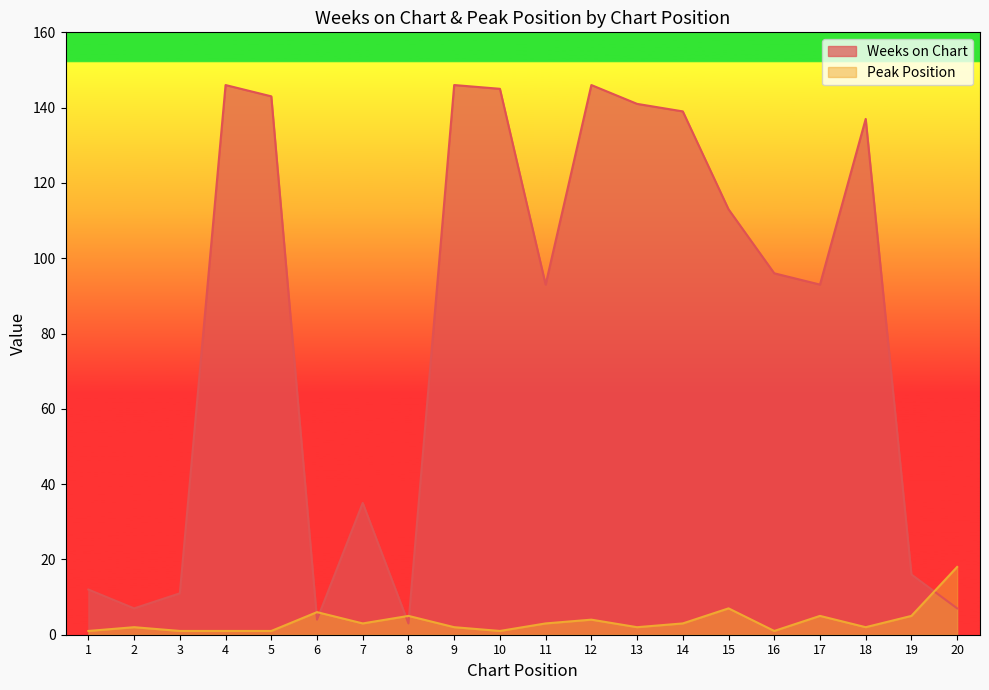

What is the difference between the maximum and second lowest values in the Peak Position series?

17